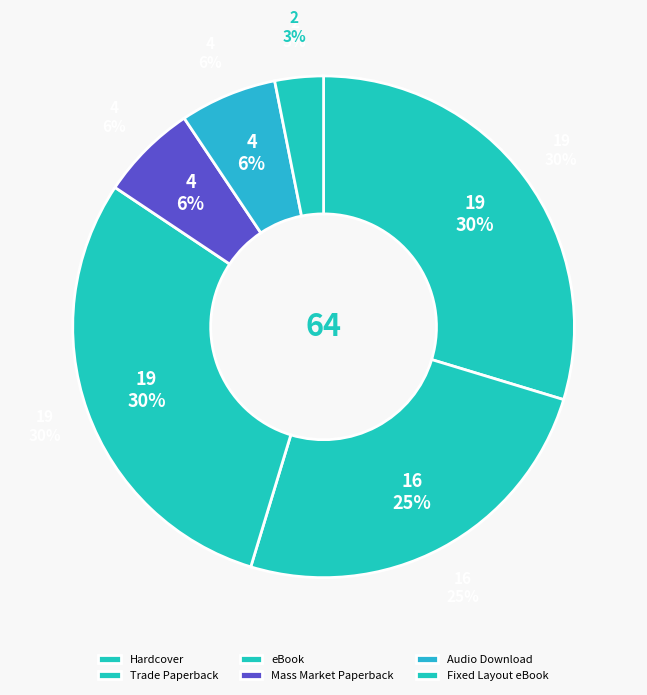

How many segments does this pie chart have?

6